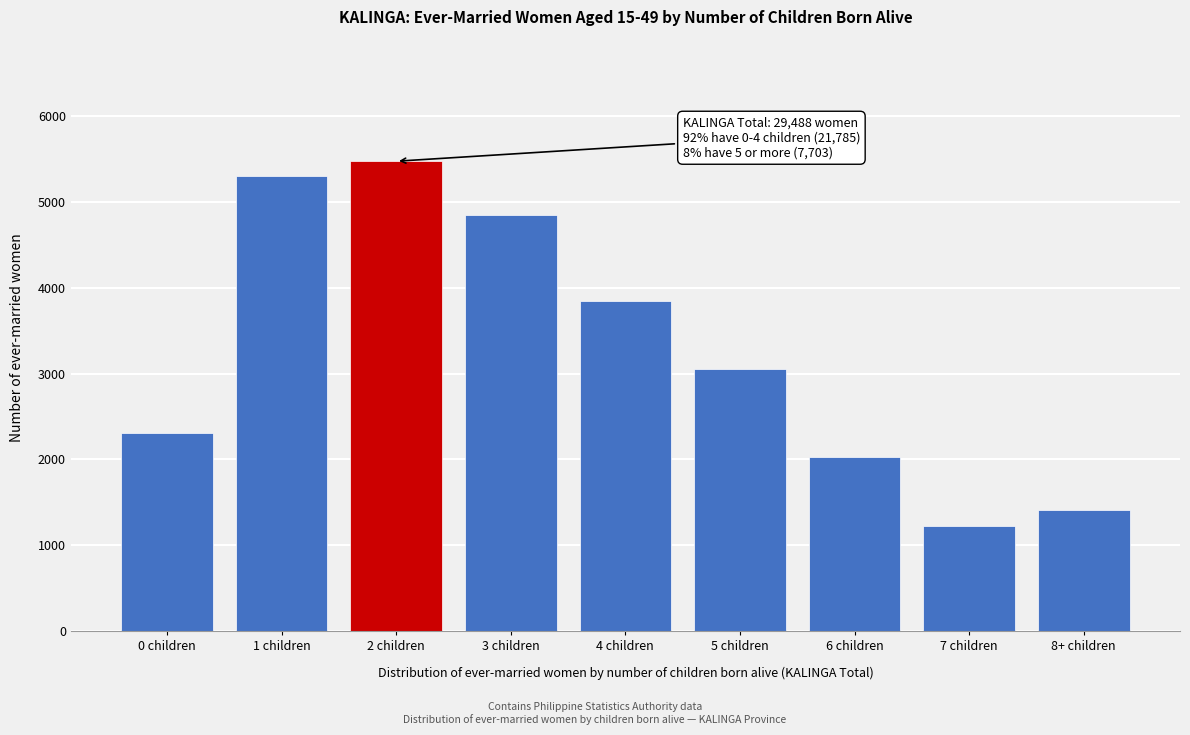

Reading left to right, what are all the values shown in this chart?

2303	5307	5478	4845	3852	3055	2024	1217	1408